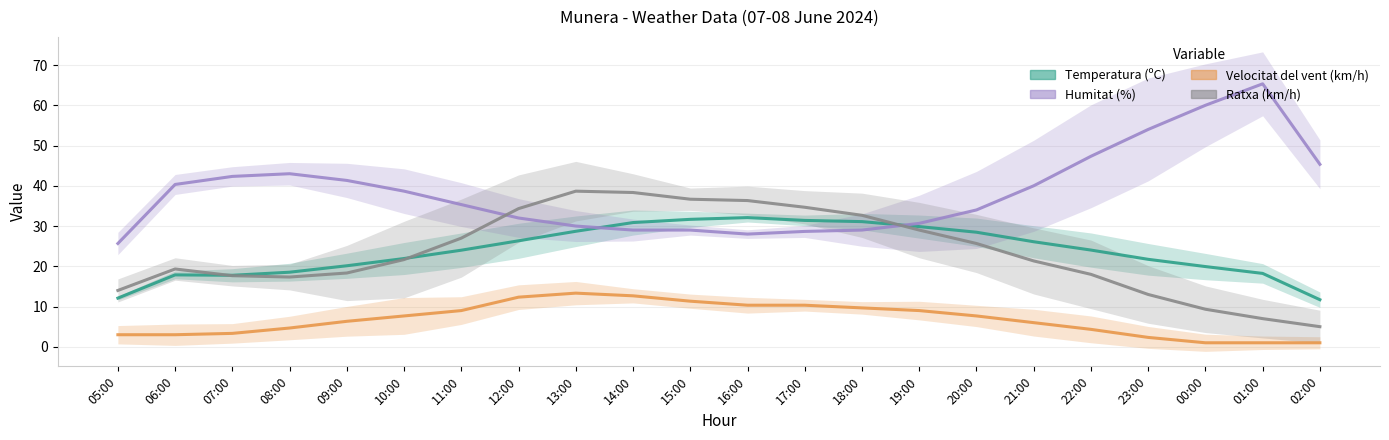

Where does the Ratxa (km/h) series first go above 21?

10:00